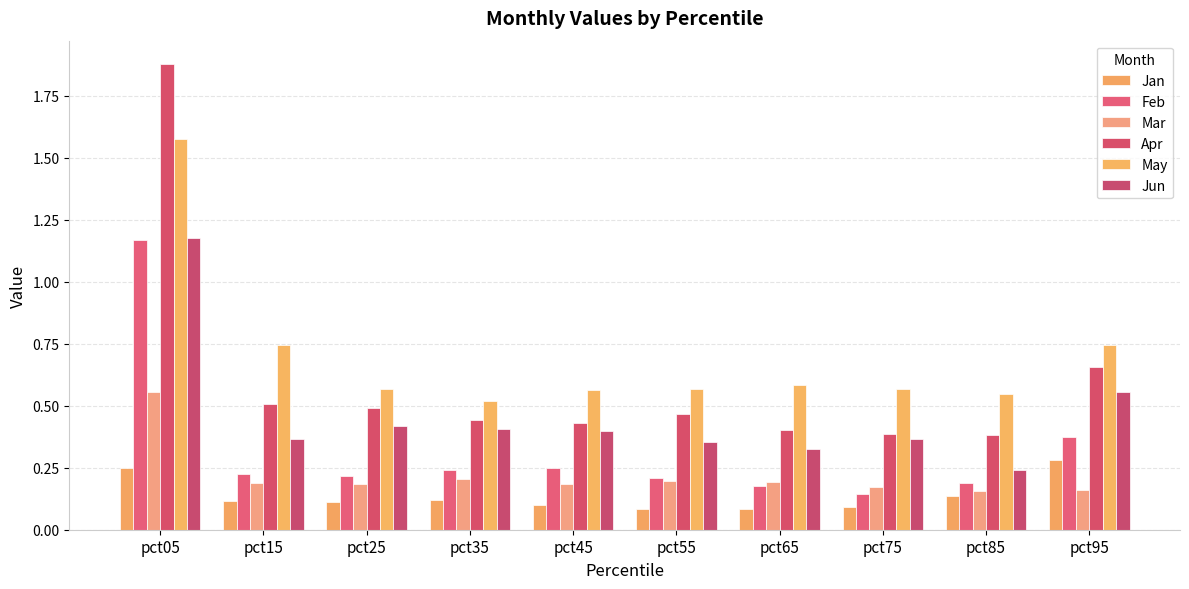

Rank the series by their maximum value, from lowest to highest.

Jan, Mar, Feb, Jun, May, Apr